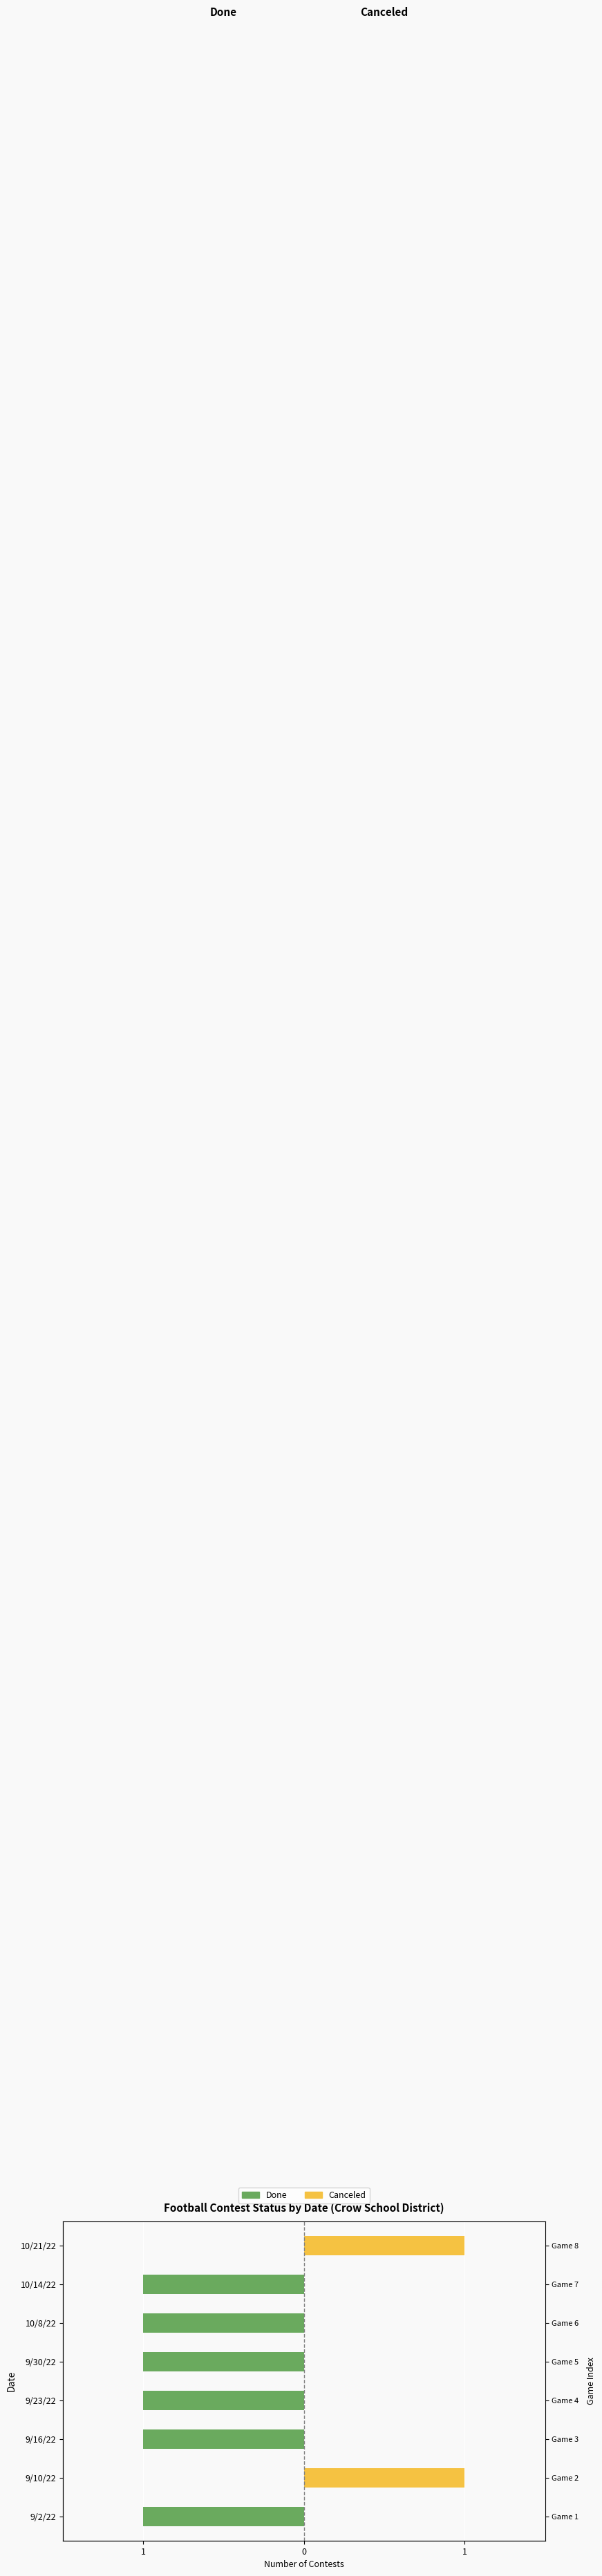

Which series has the widest spread of values?

Done